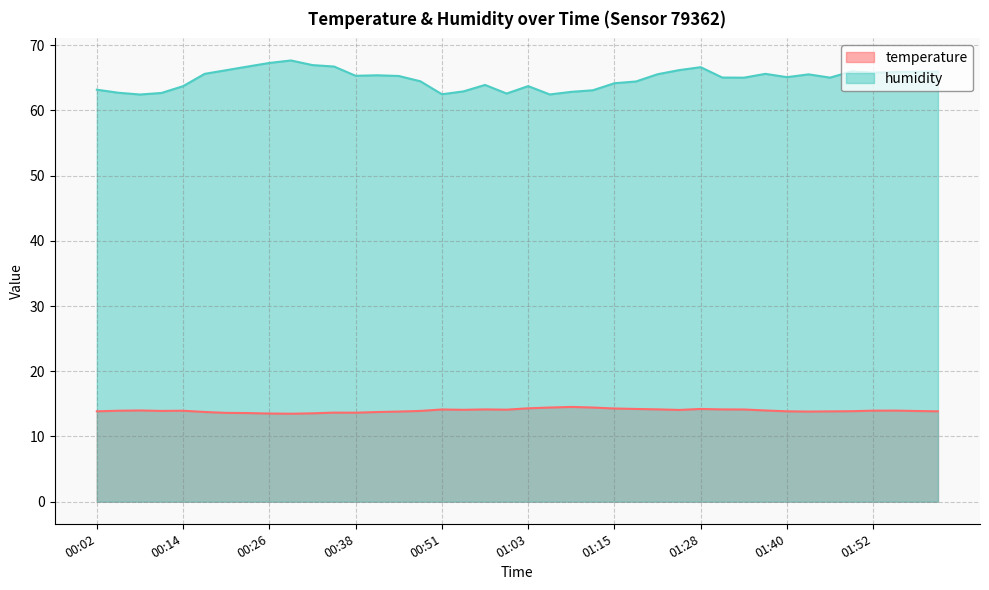

Read the humidity value at 01:55.

65.9